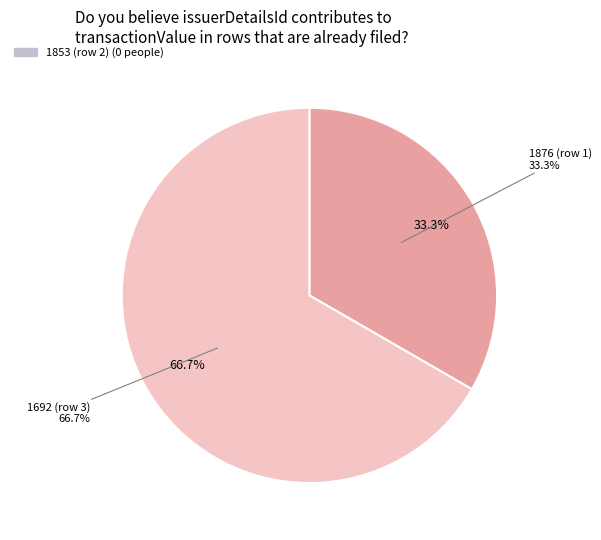

Does 1876 account for over 50% of the chart?

No